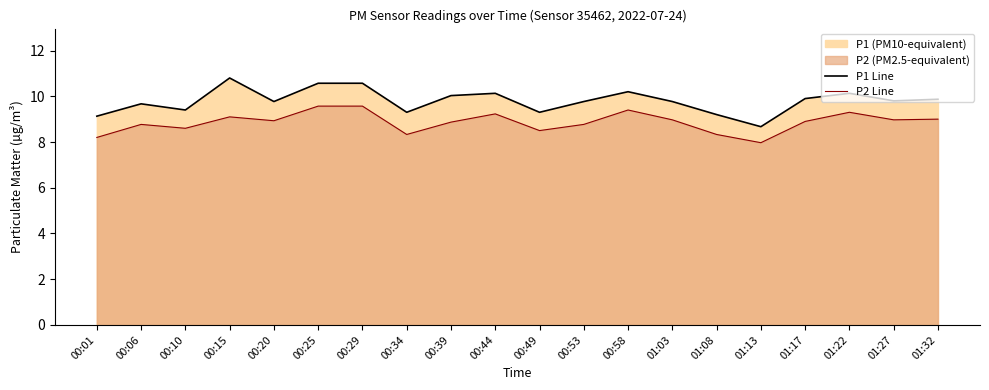

What is the minimum value for P2 Line?

8.0